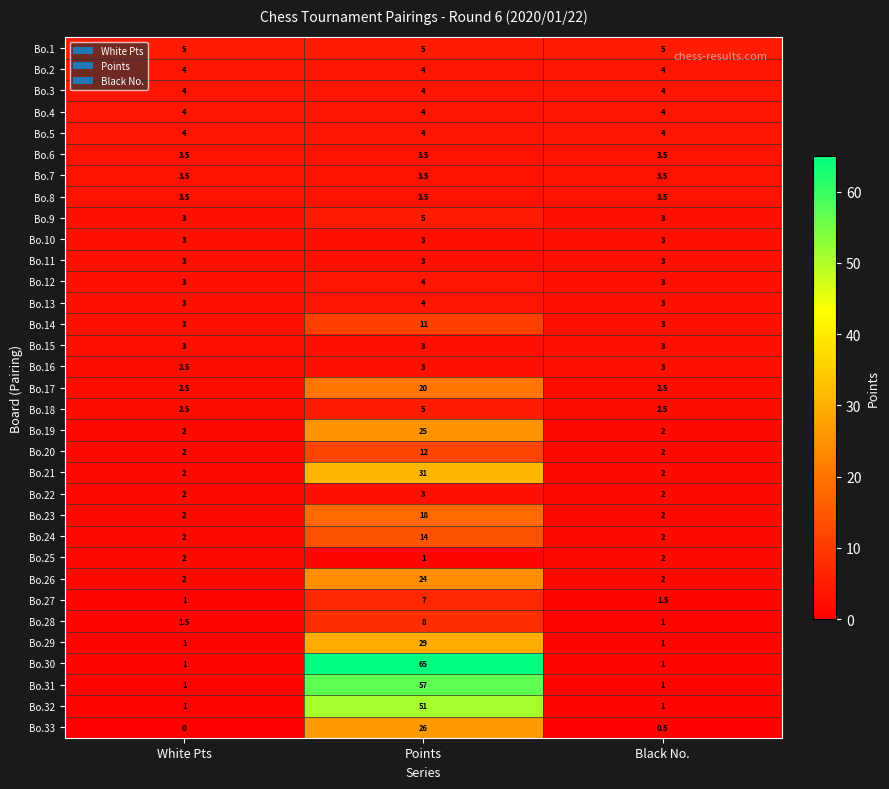

Which series has the largest total across all categories?

Bo.30